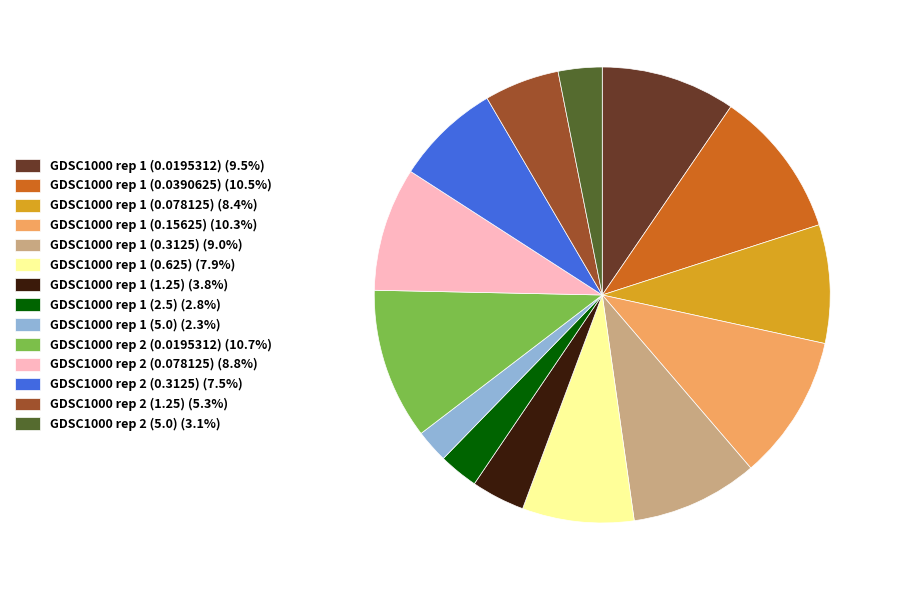

Is the sum of GDSC1000 rep 1 (1.25) (3.8%) and GDSC1000 rep 1 (5.0) (2.3%) greater than half?

No